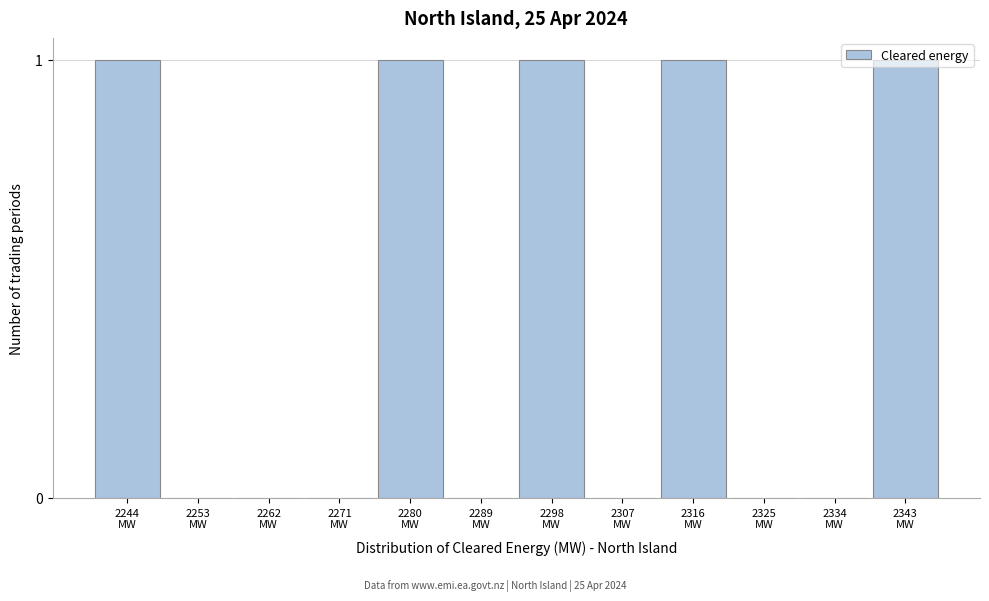

What is the sum of all values?

5